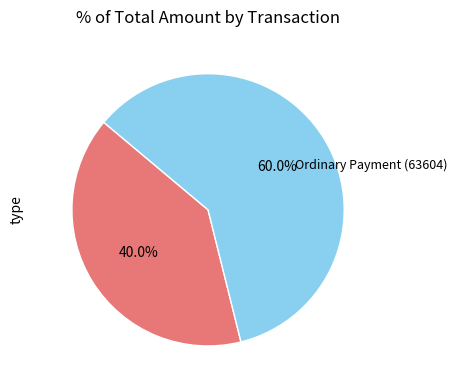

Does any single category account for the majority?

Yes